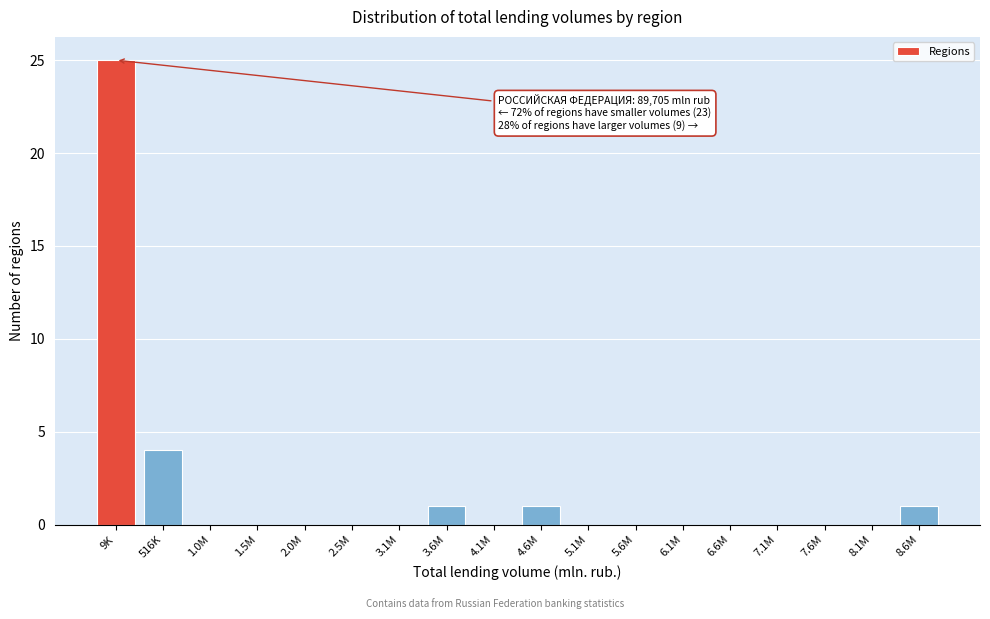

Reading left to right, what are all the values shown in this chart?

9K=25	516K=4	1.0M=0	1.5M=0	2.0M=0	2.5M=0	3.1M=0	3.6M=1	4.1M=0	4.6M=1	5.1M=0	5.6M=0	6.1M=0	6.6M=0	7.1M=0	7.6M=0	8.1M=0	8.6M=1